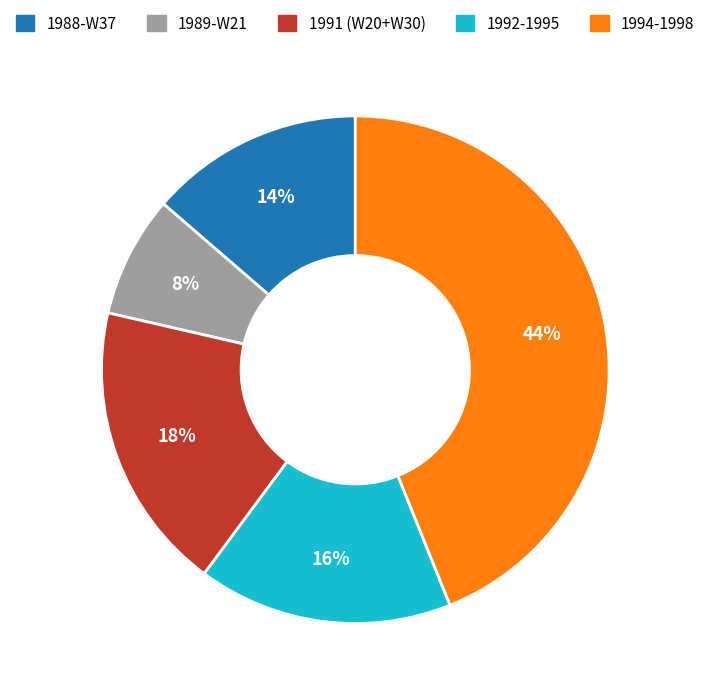

Is there a majority slice in this chart?

No